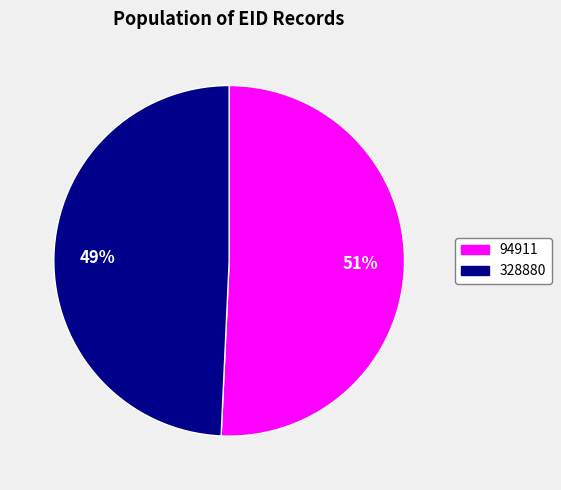

Which slice is the largest?

94911